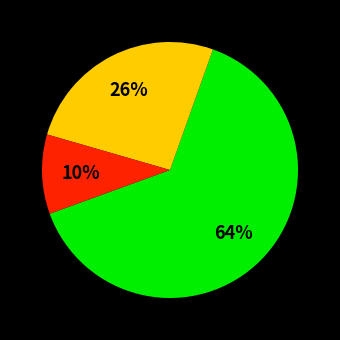

Is there any slice that represents more than half of the pie?

Yes